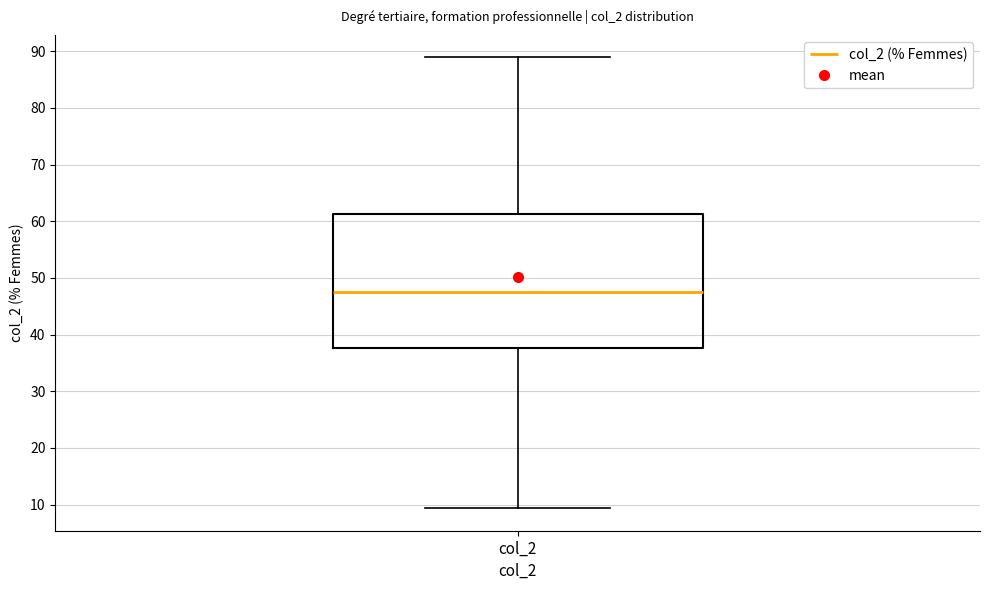

Transcribe this box plot: give where the median line is, the range the box spans, and where the two whiskers end, as read against the y-axis. The values are not printed on the chart, so give them approximately, as read against the axis.

median 48, box 38 to 61, whiskers 9 to 89